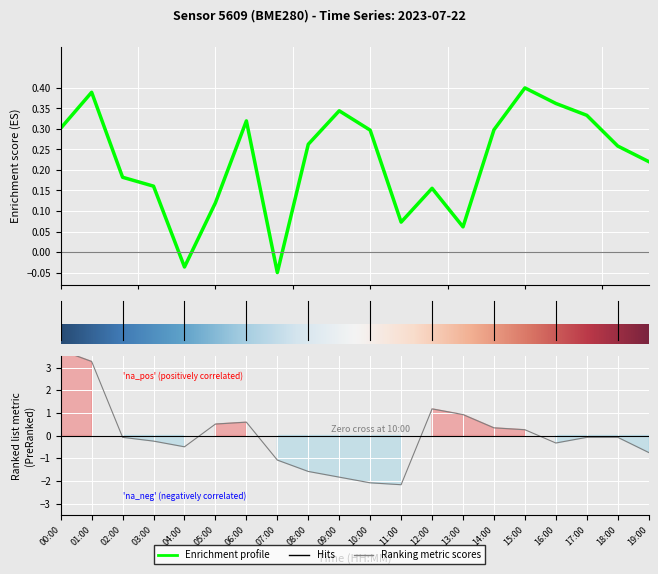

Is this an area chart (filled region under the line)?

No